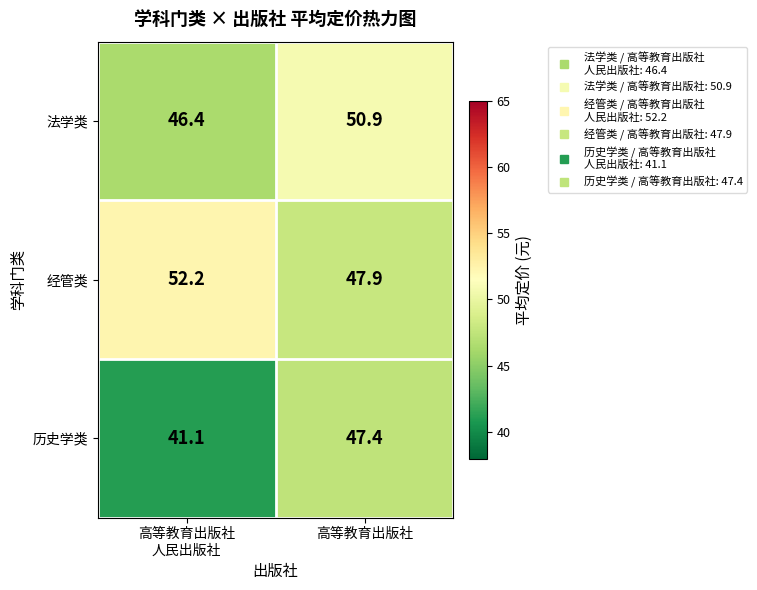

Reading left to right, transcribe all the data shown in this chart.

法学类: 46.4	50.9
经管类: 52.2	47.9
历史学类: 41.1	47.4